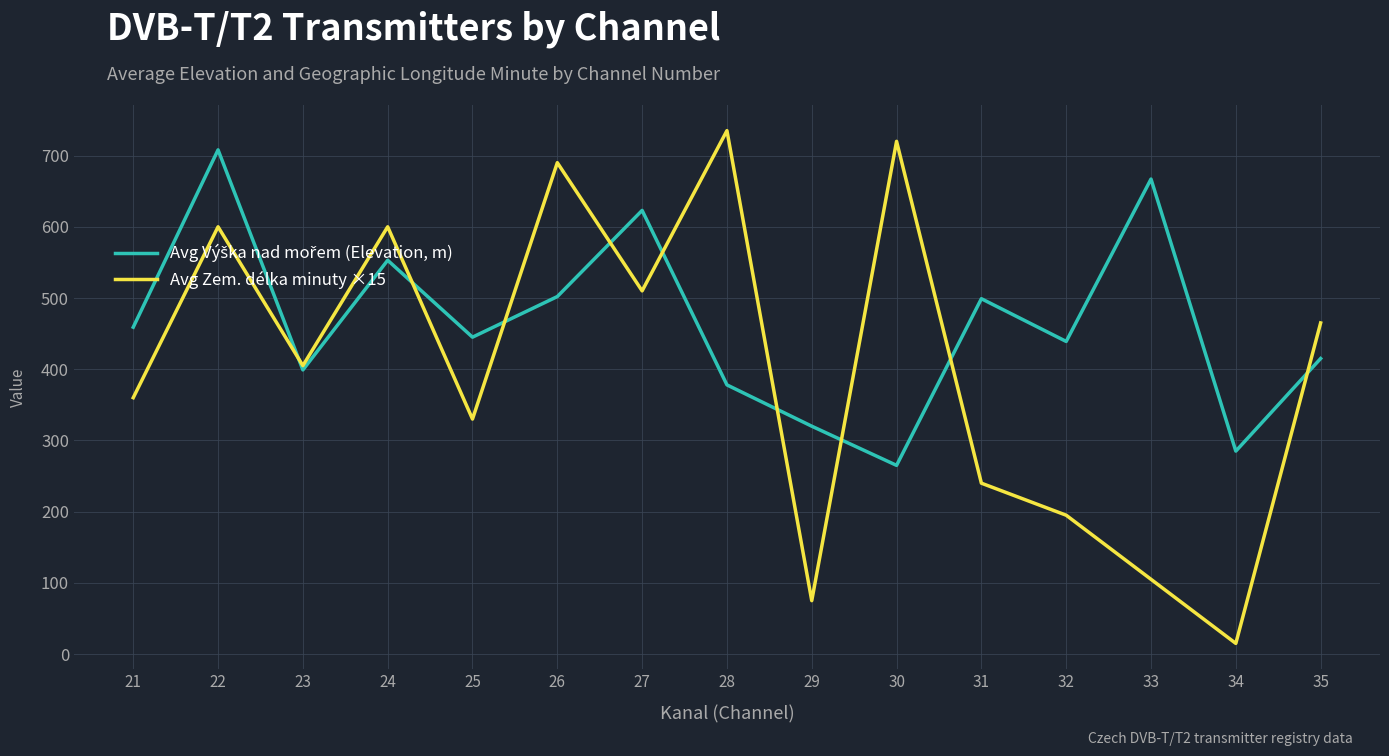

At which label is Avg Zem. délka minuty ×15 closest to 375?

21